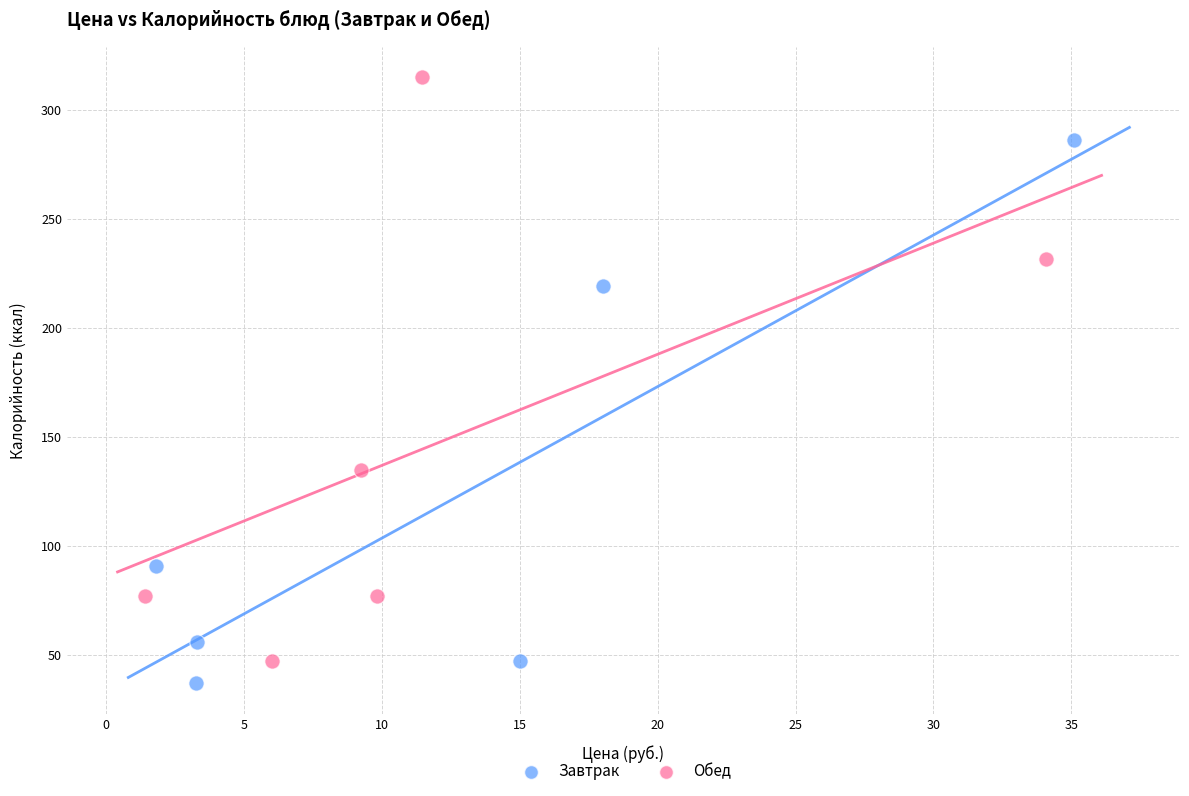

What are all the series names shown in the legend?

Завтрак, Обед